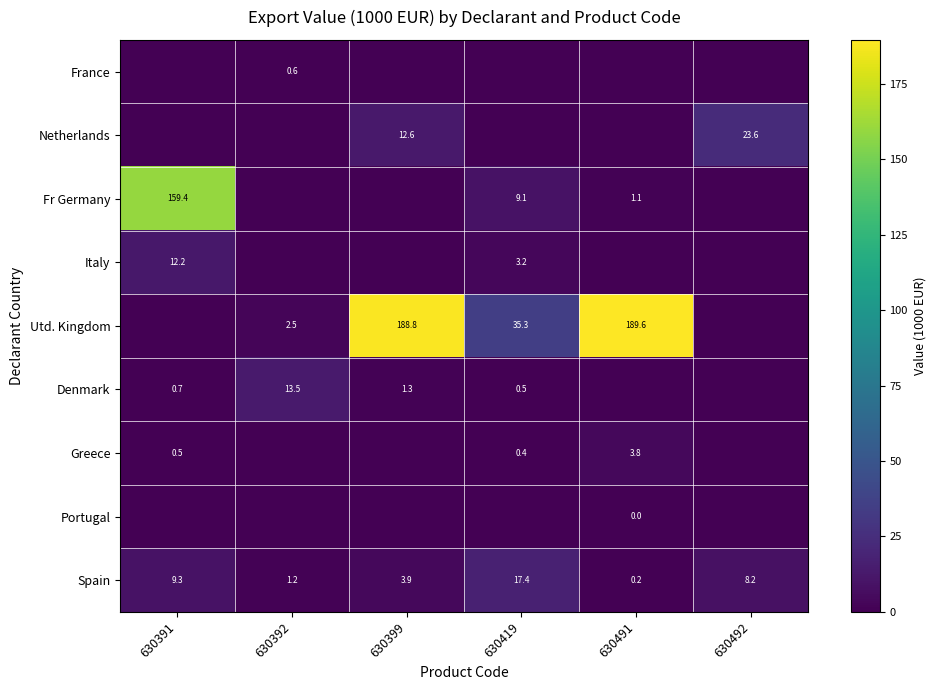

What is the difference between the Utd. Kingdom values at 630392 and 630419?

32.8